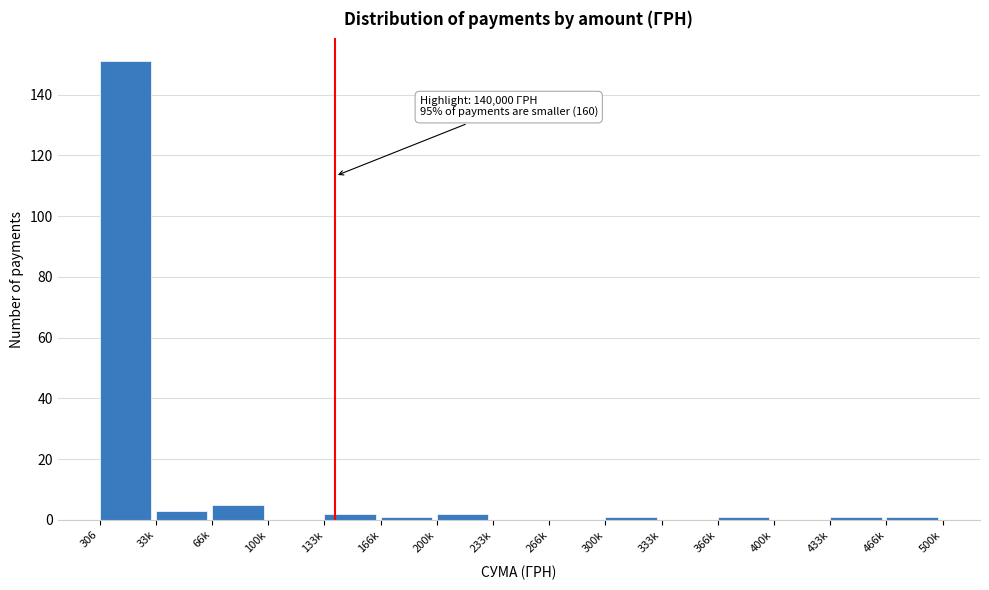

What is the maximum value shown in the chart?

151